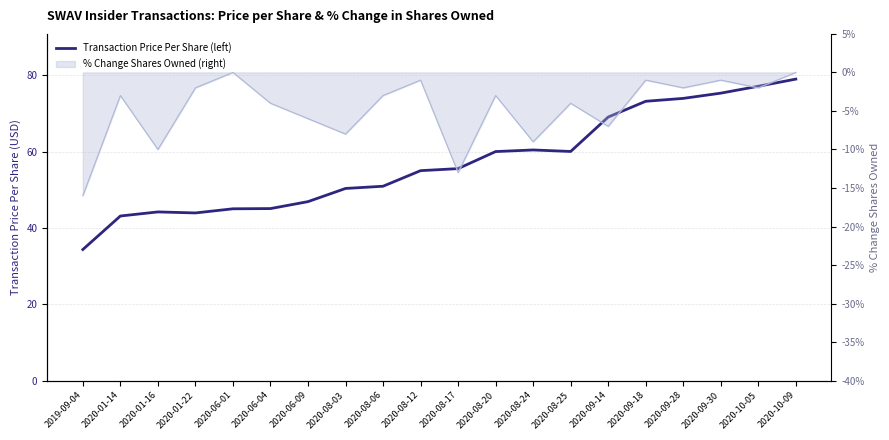

Approximately how many times larger is the value at 2020-10-05 compared to 2020-08-20?

1.3